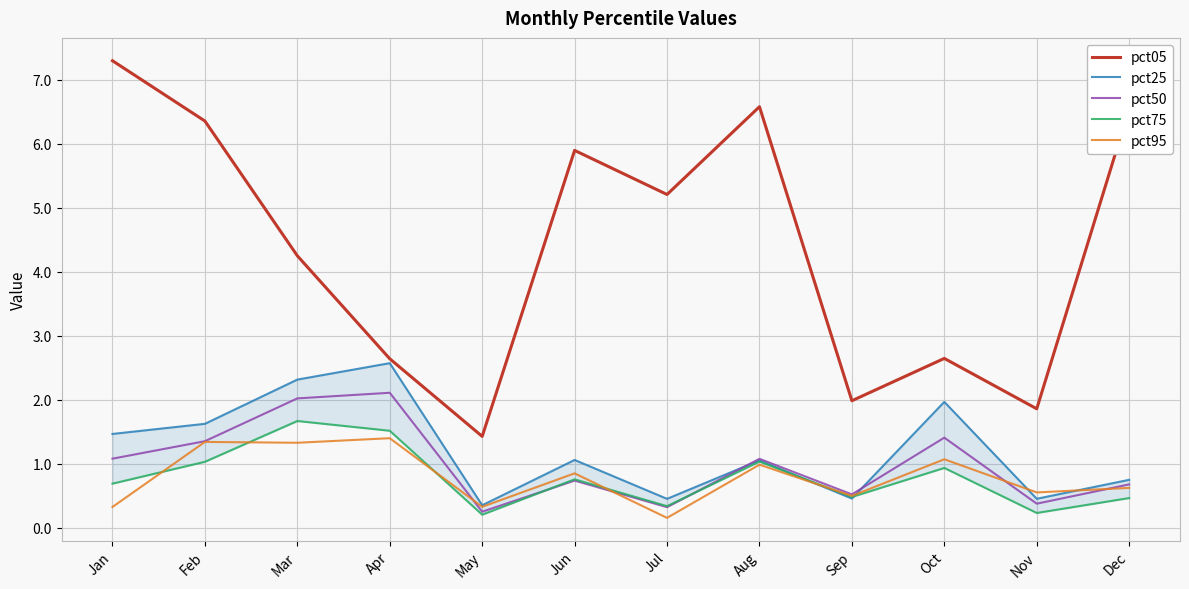

List the series in order of their peak value, lowest first.

pct95, pct75, pct50, pct25, pct05